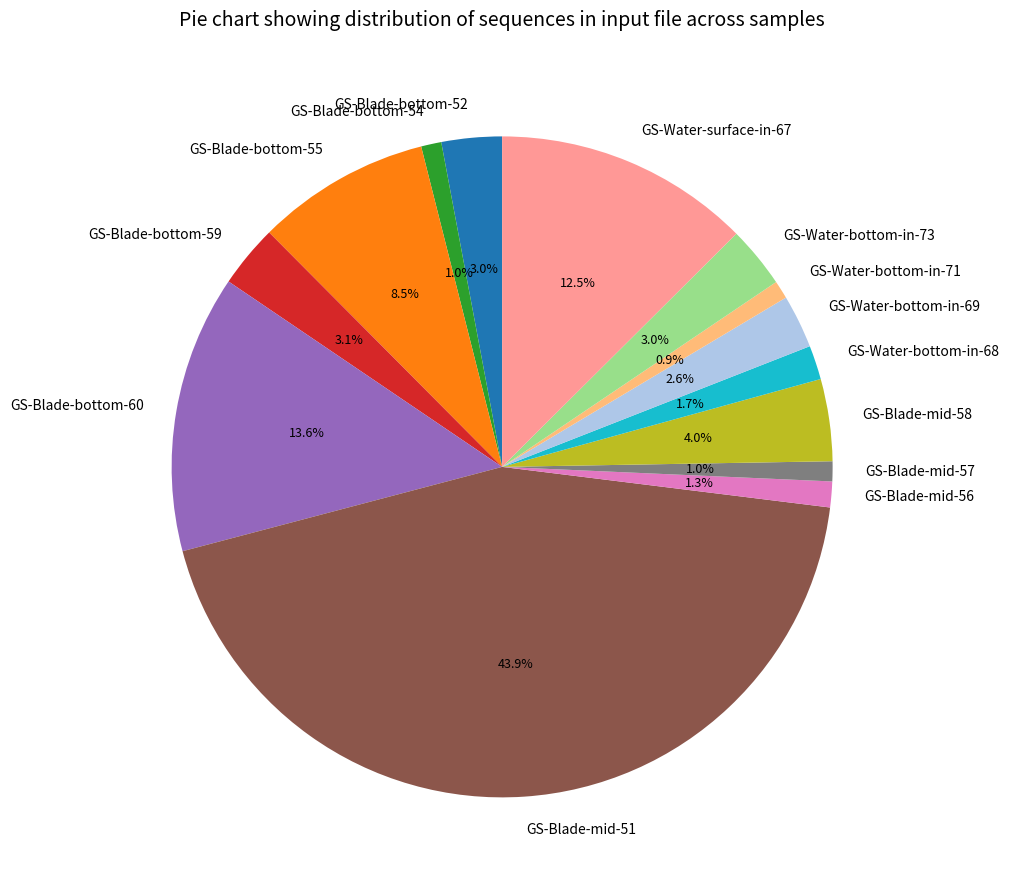

What is the largest slice in the pie chart?

GS-Blade-mid-51